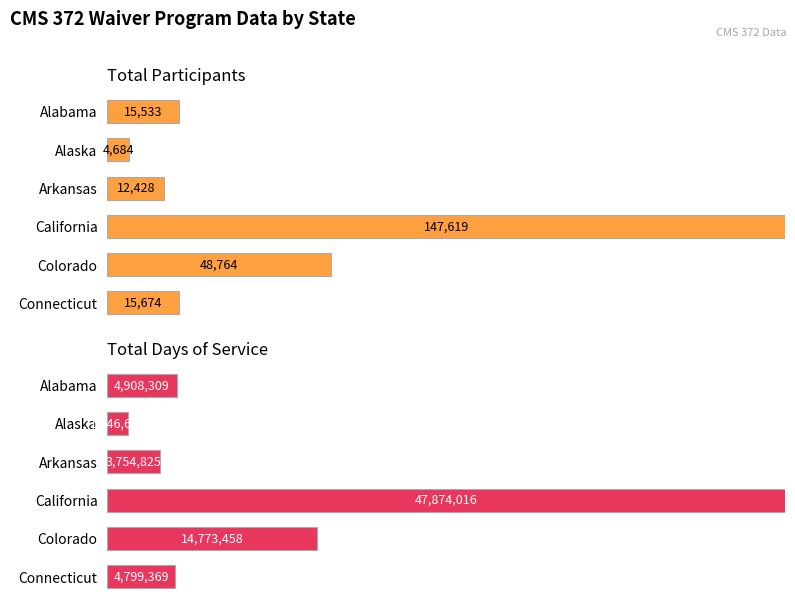

Between Alabama and Alaska, which series saw the biggest shift?

Total Participants